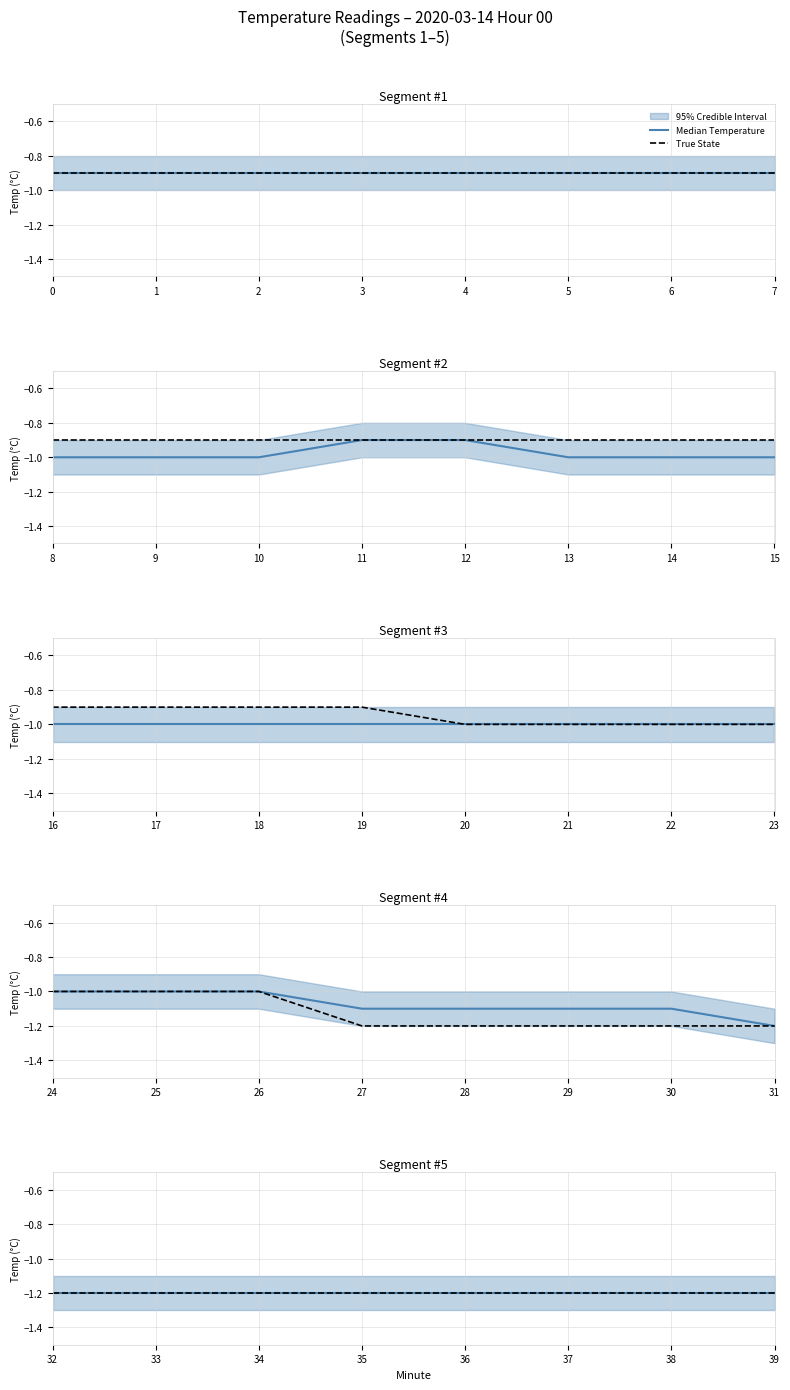

What is the value of the Upper point at the 31st from the left?

-1.0